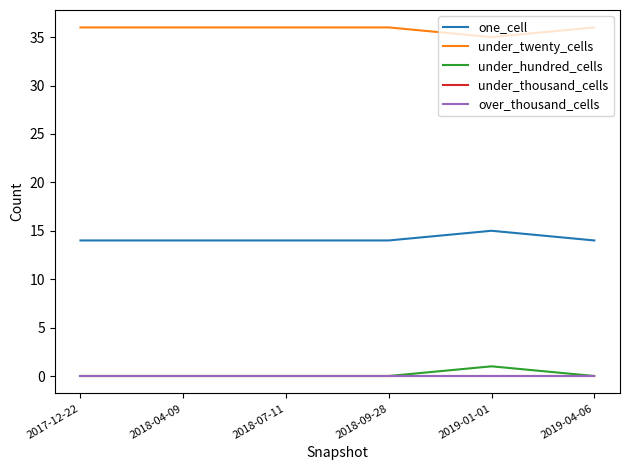

Is this an area chart (filled region under the line)?

No